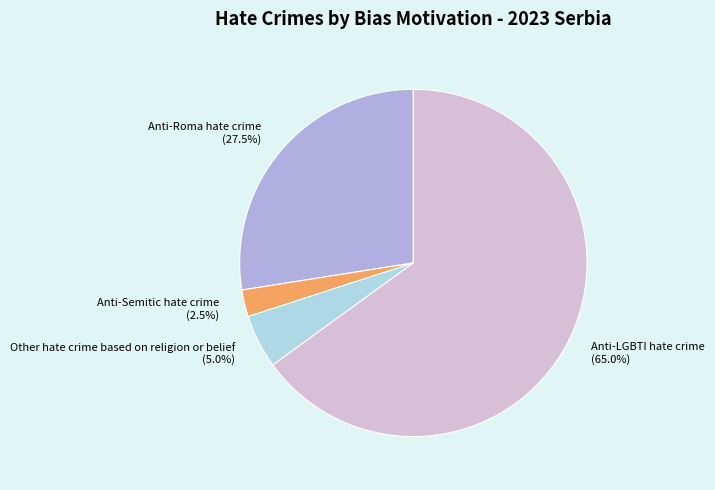

Rank the categories by value from lowest to highest.

Anti-Semitic hate crime, Other hate crime based on religion or belief, Anti-Roma hate crime, Anti-LGBTI hate crime